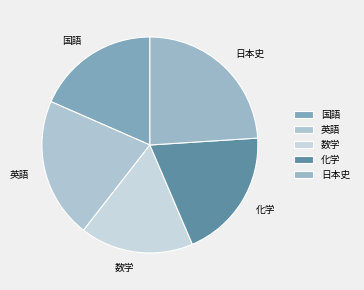

Count the number of slices in the pie.

5